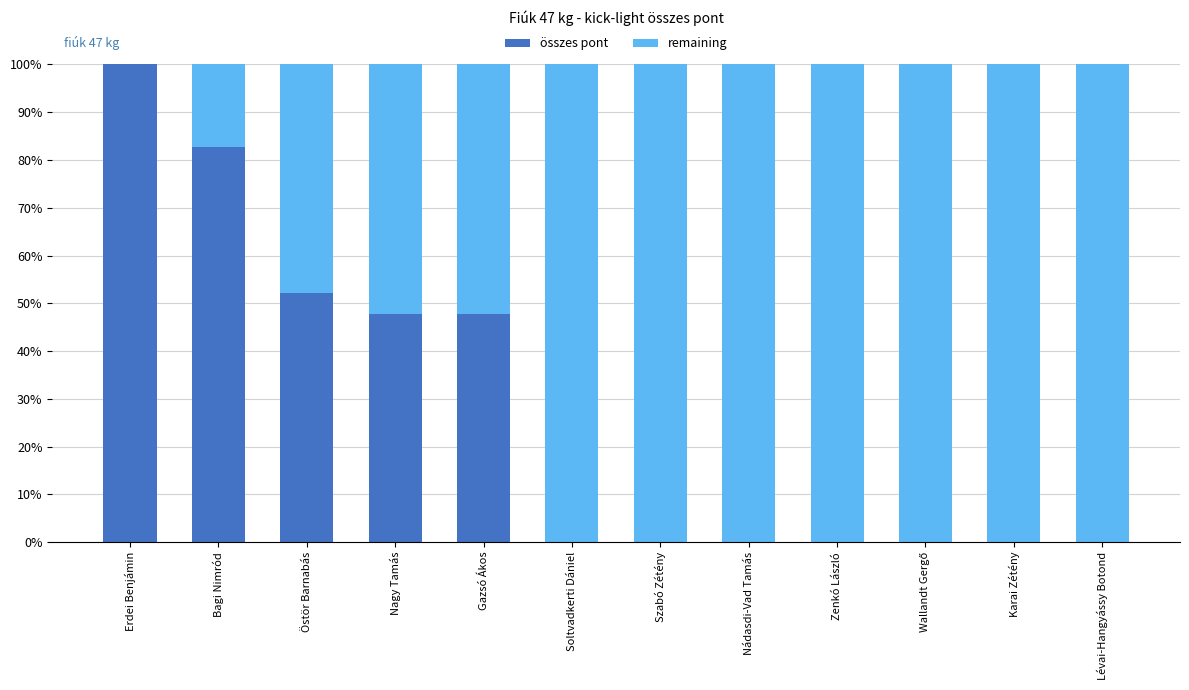

Count the number of categories in the chart.

12